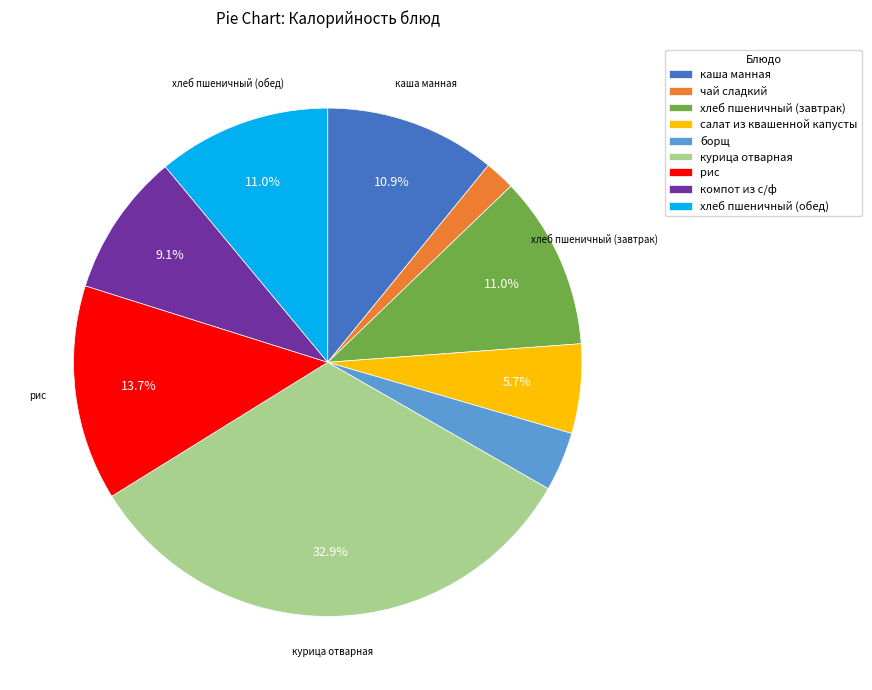

What is the largest slice in the pie chart?

курица отварная